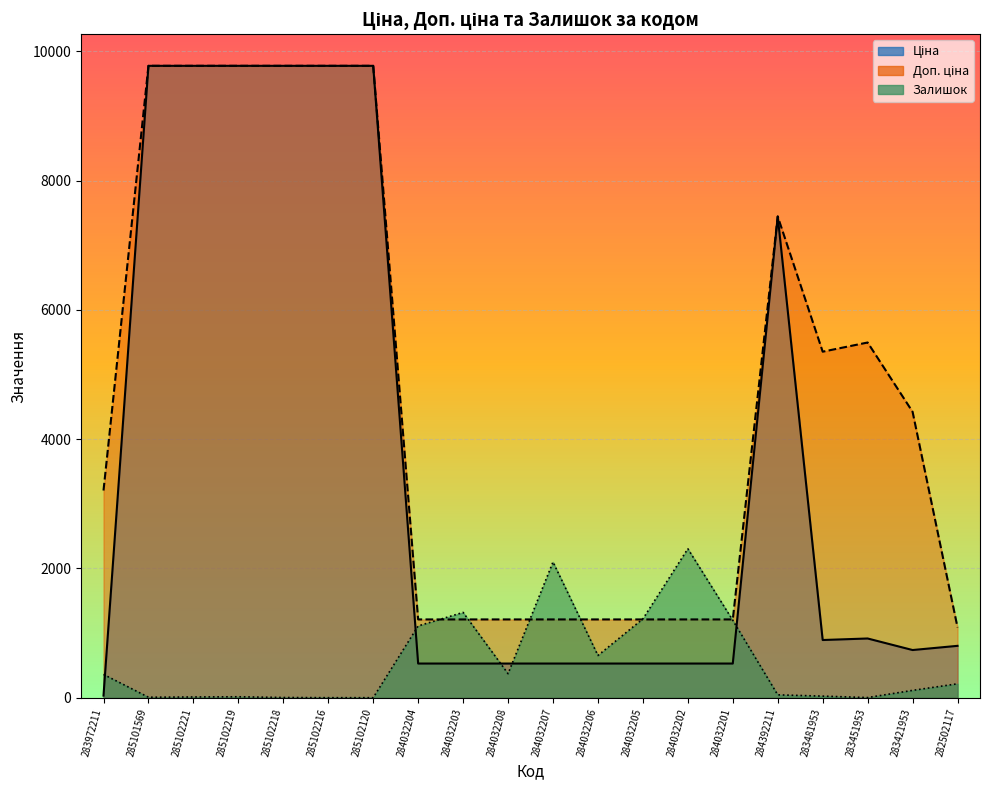

Rank the series by their average value, from highest to lowest.

Доп. ціна, Ціна, Залишок